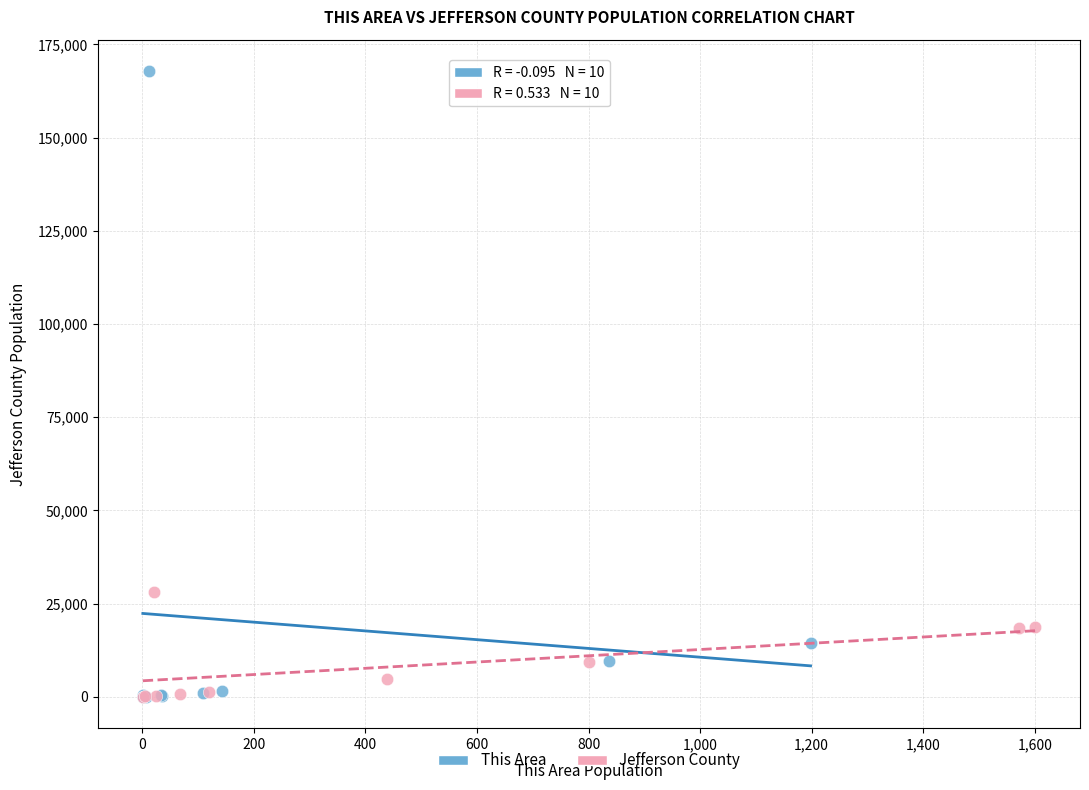

What are all the series names shown in the legend?

This Area, Jefferson County